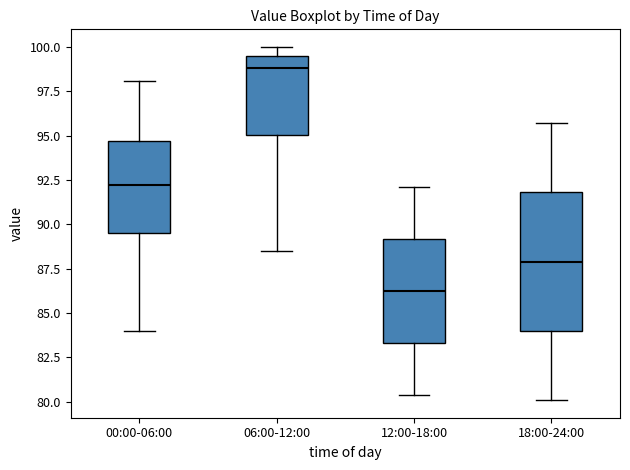

Reading left to right, read every box against the y-axis: the position of its median line, the range the box covers, and the ends of its whiskers. The values are not printed on the chart, so give them approximately, as read against the axis.

00:00-06:00: median 92.0, box 89.5 to 94.5, whiskers 84.0 to 98.0
06:00-12:00: median 99.0, box 95.0 to 99.5, whiskers 88.5 to 100.0
12:00-18:00: median 86.5, box 83.5 to 89.0, whiskers 80.5 to 92.0
18:00-24:00: median 88.0, box 84.0 to 92.0, whiskers 80.0 to 95.5